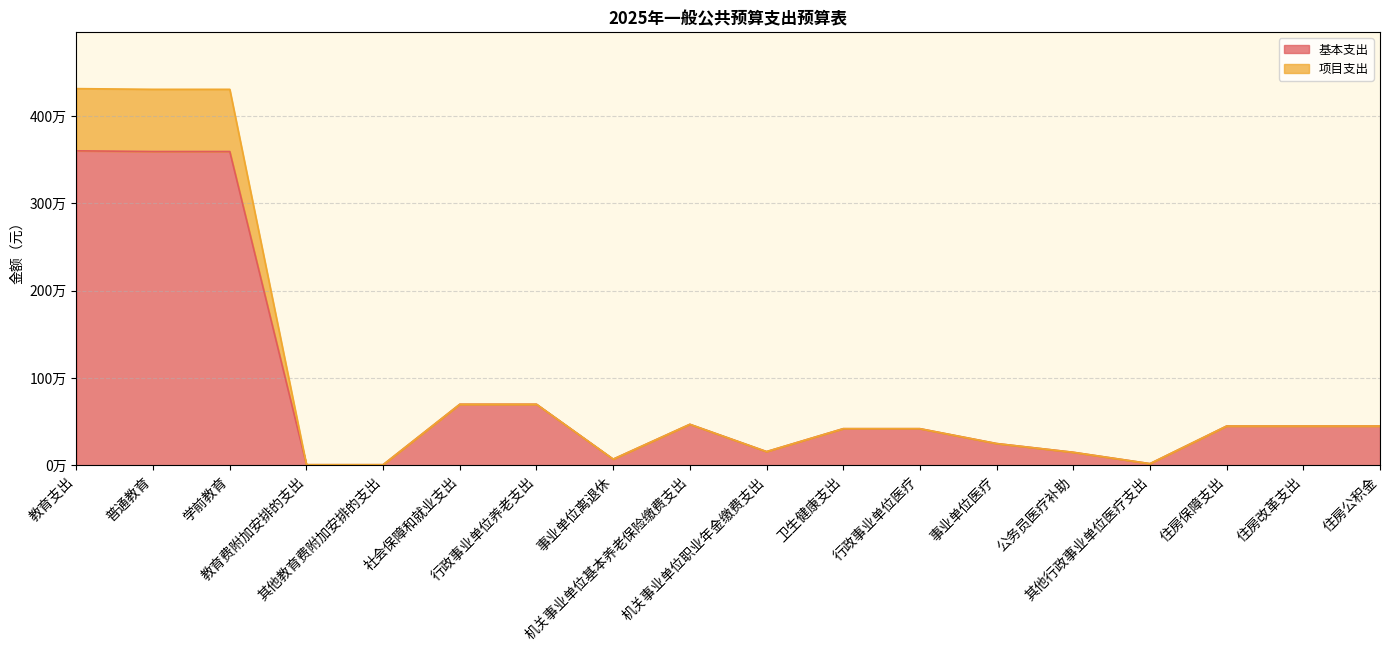

How many data points does each series have?

18